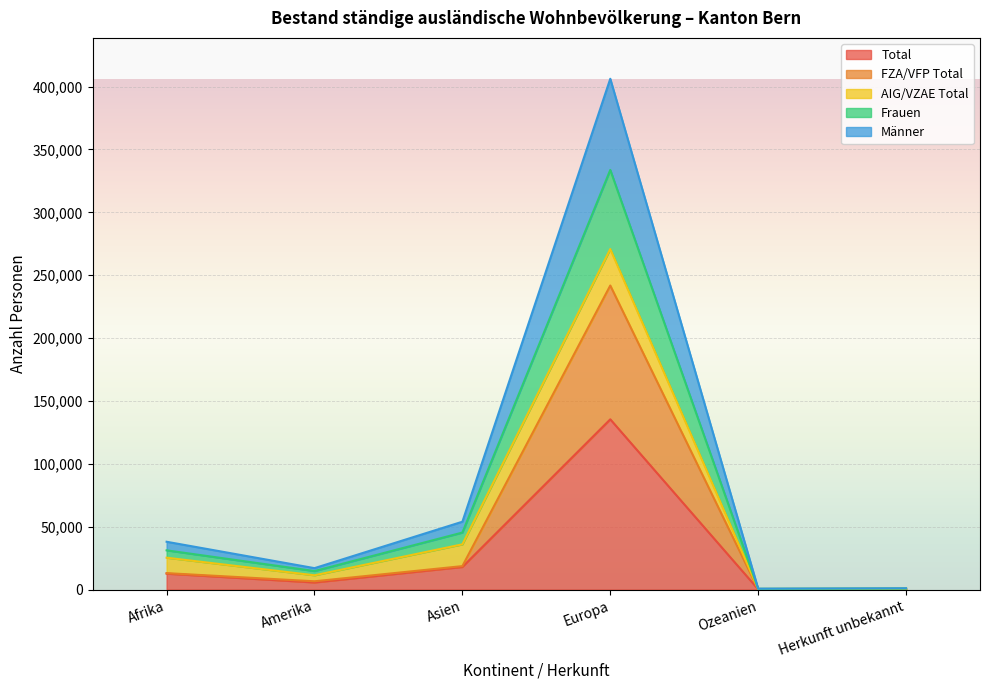

What are all the series names shown in the legend?

Total, FZA/VFP Total, AIG/VZAE Total, Frauen, Männer